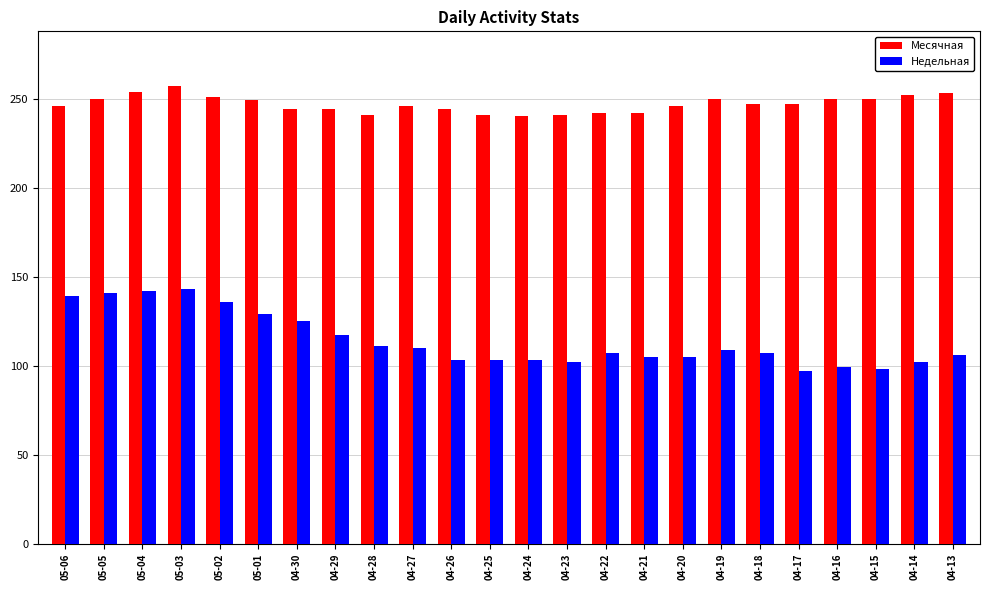

Which series has the largest total across all categories?

Месячная